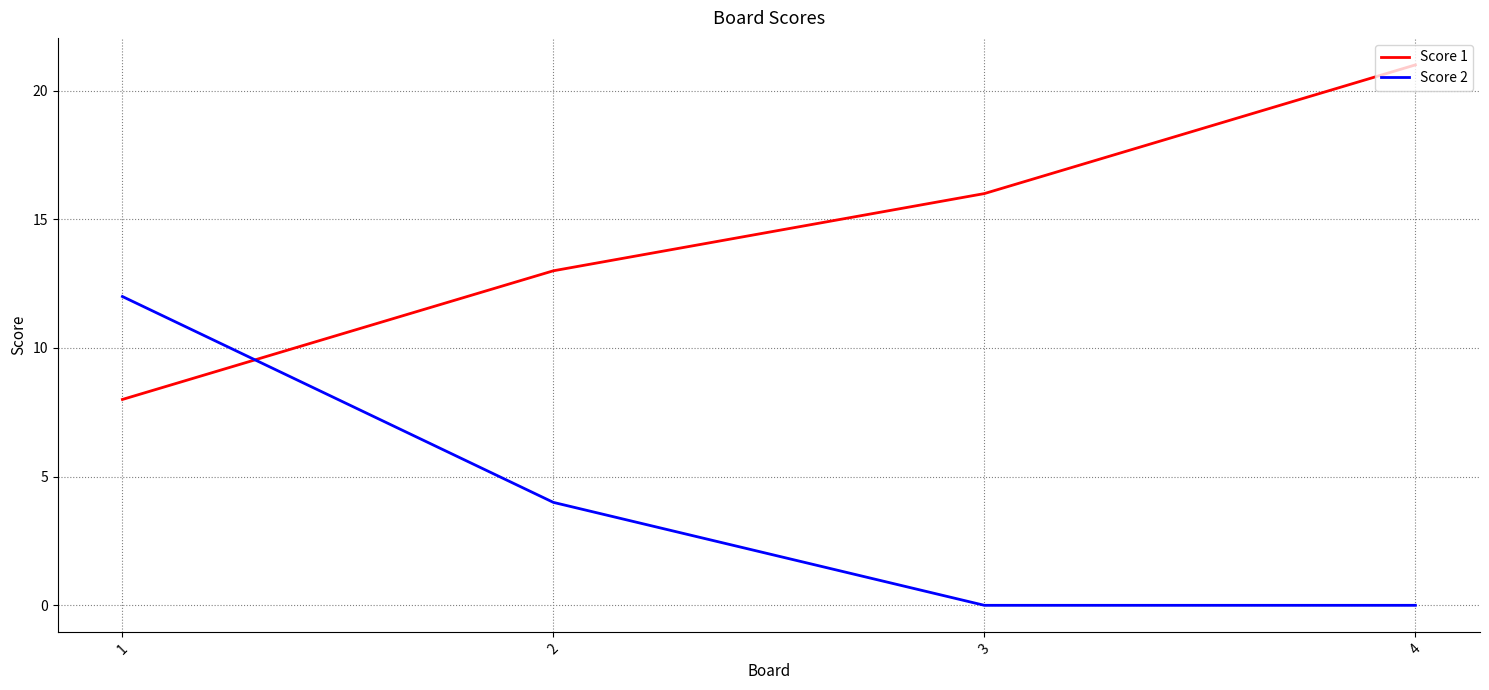

True or false: Score 1 has a value of 13 at 2.

True